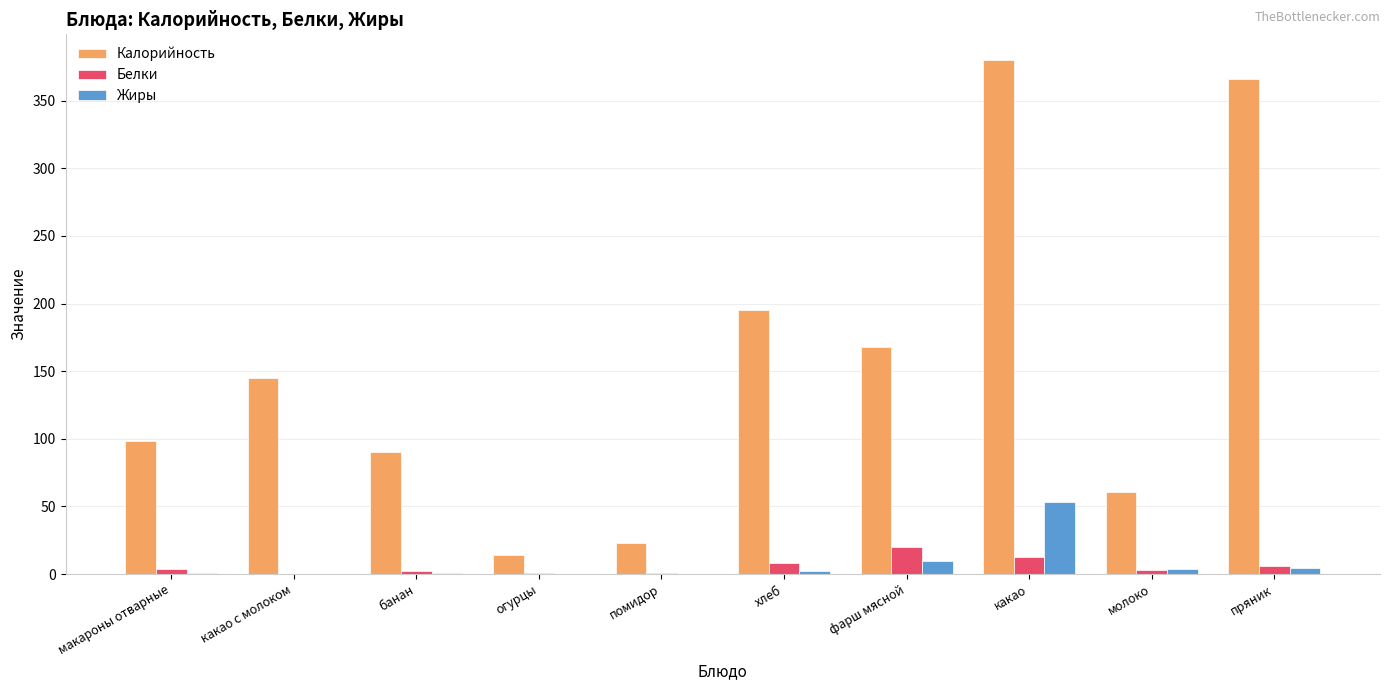

What are all the series names shown in the legend?

Калорийность, Белки, Жиры